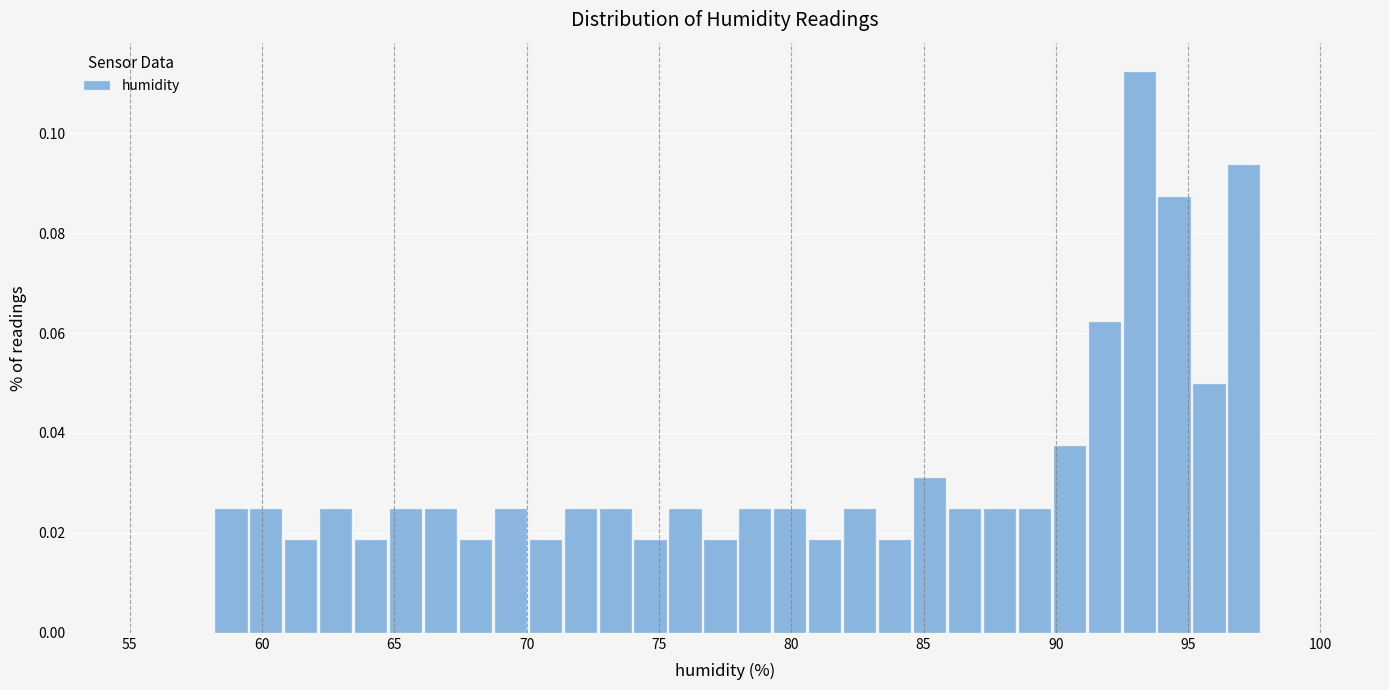

Around what value on the x-axis is the tallest bar? Give the approximate position of its centre, as read against the axis.

93.0